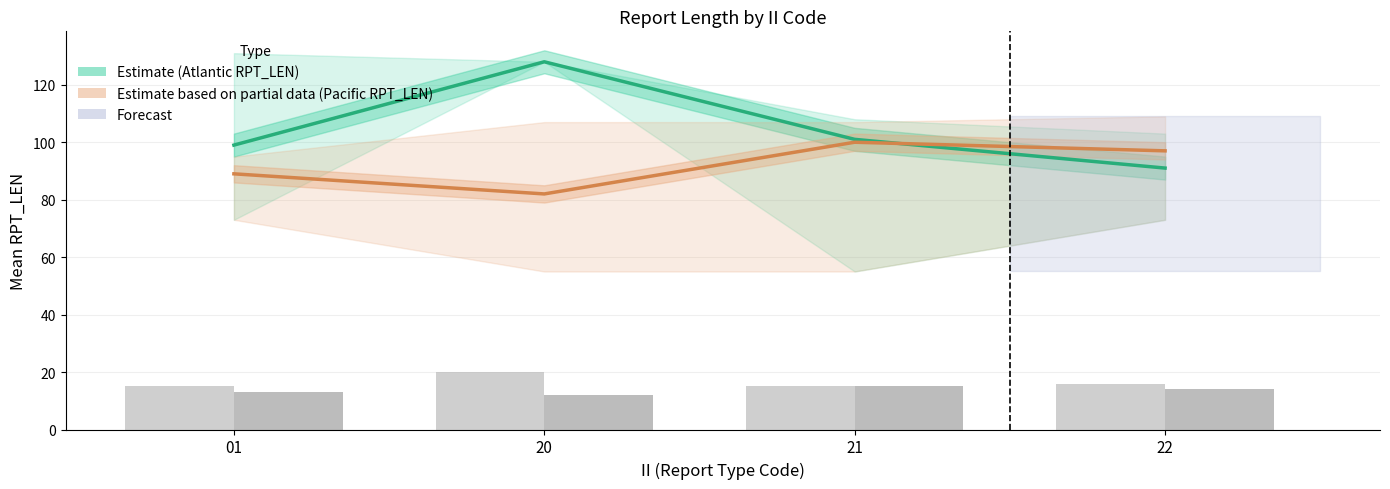

The GROUP_CNT Atlantic series shows 23 at 22. True or false?

False